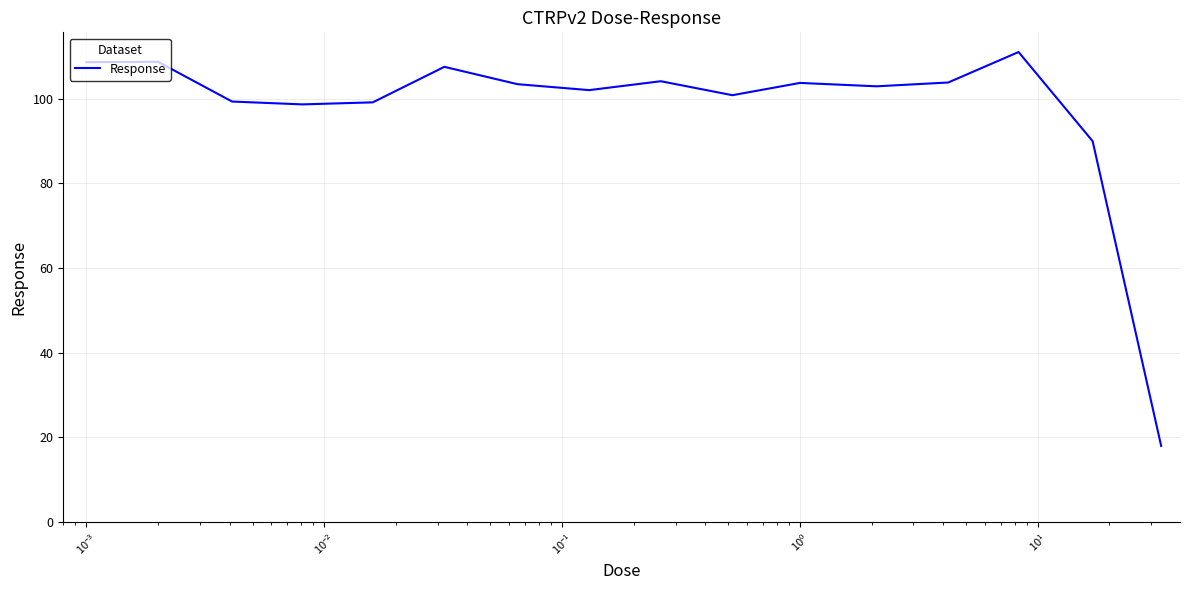

What is the maximum value shown in the chart?

111.0